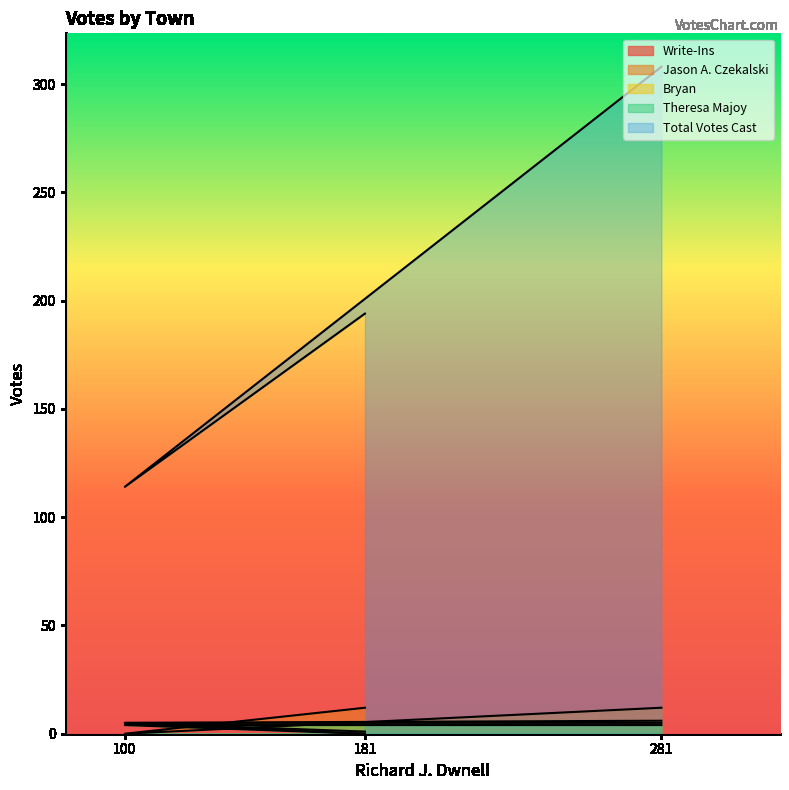

Count the Jason A. Czekalski values in the range 0 to 12.

3